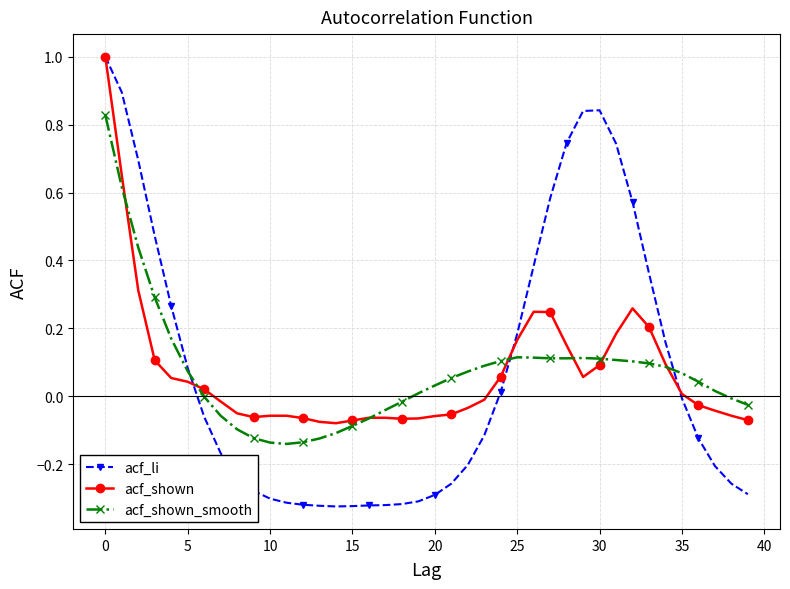

In acf_shown, how many points are lower than both neighbors (excluding endpoints)?

4